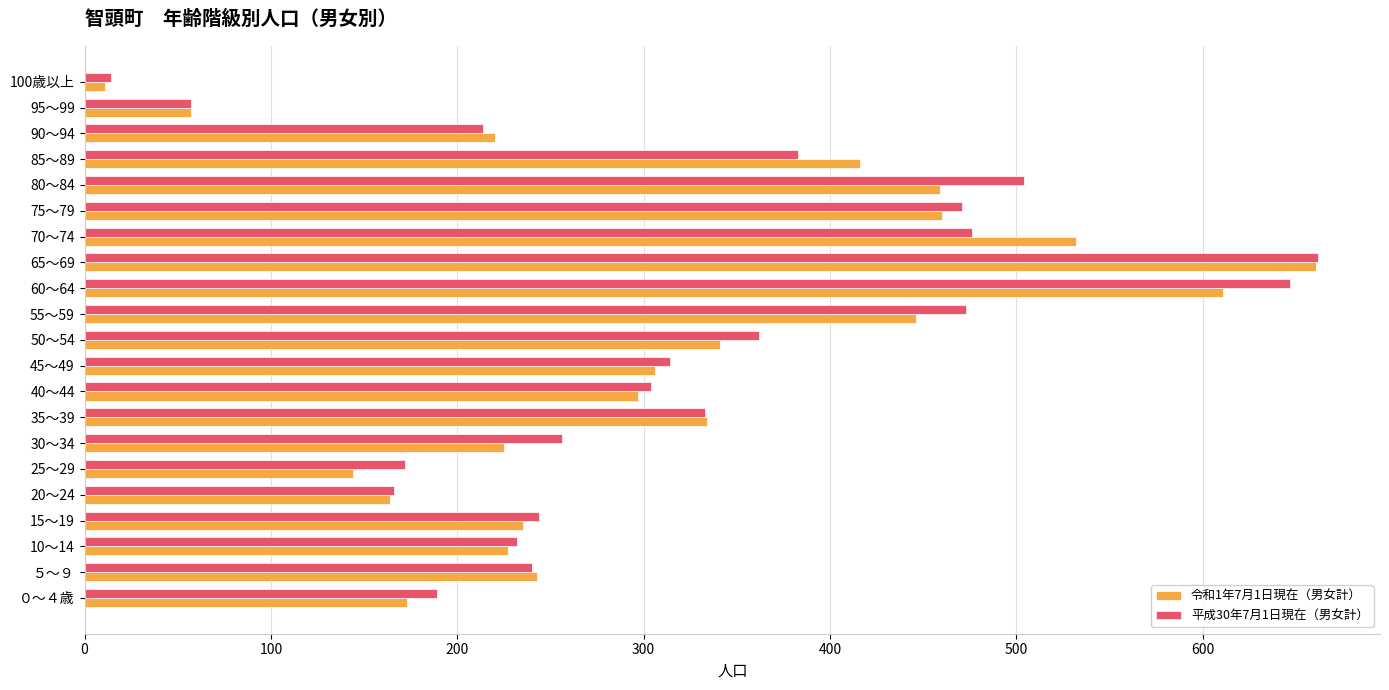

At 30～34, list the series in order from largest to smallest.

平成30年7月1日現在（男女計）, 令和1年7月1日現在（男女計）